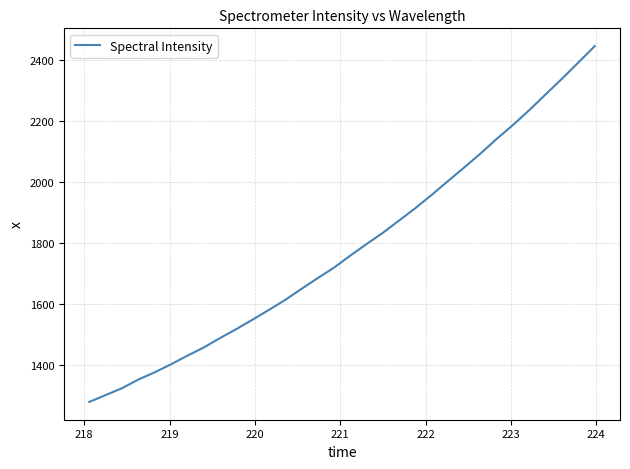

What is the difference between the maximum and minimum values?

1167.3